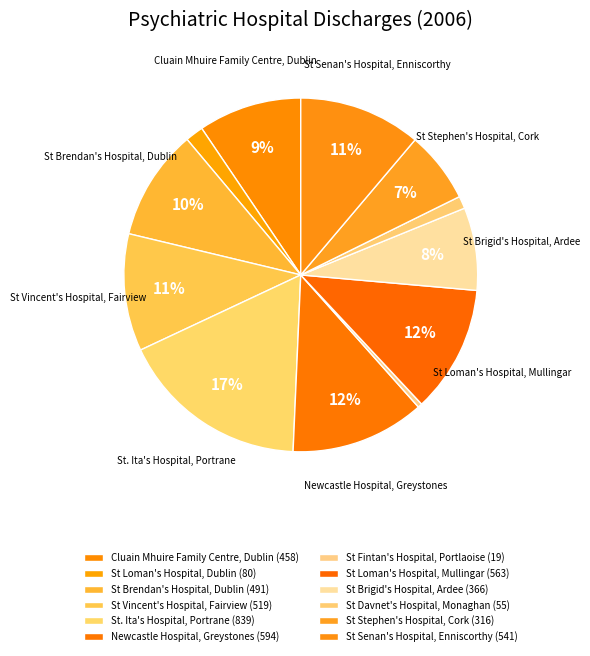

To the nearest percent, what percentage of the pie is St Brigid's Hospital, Ardee?

8%